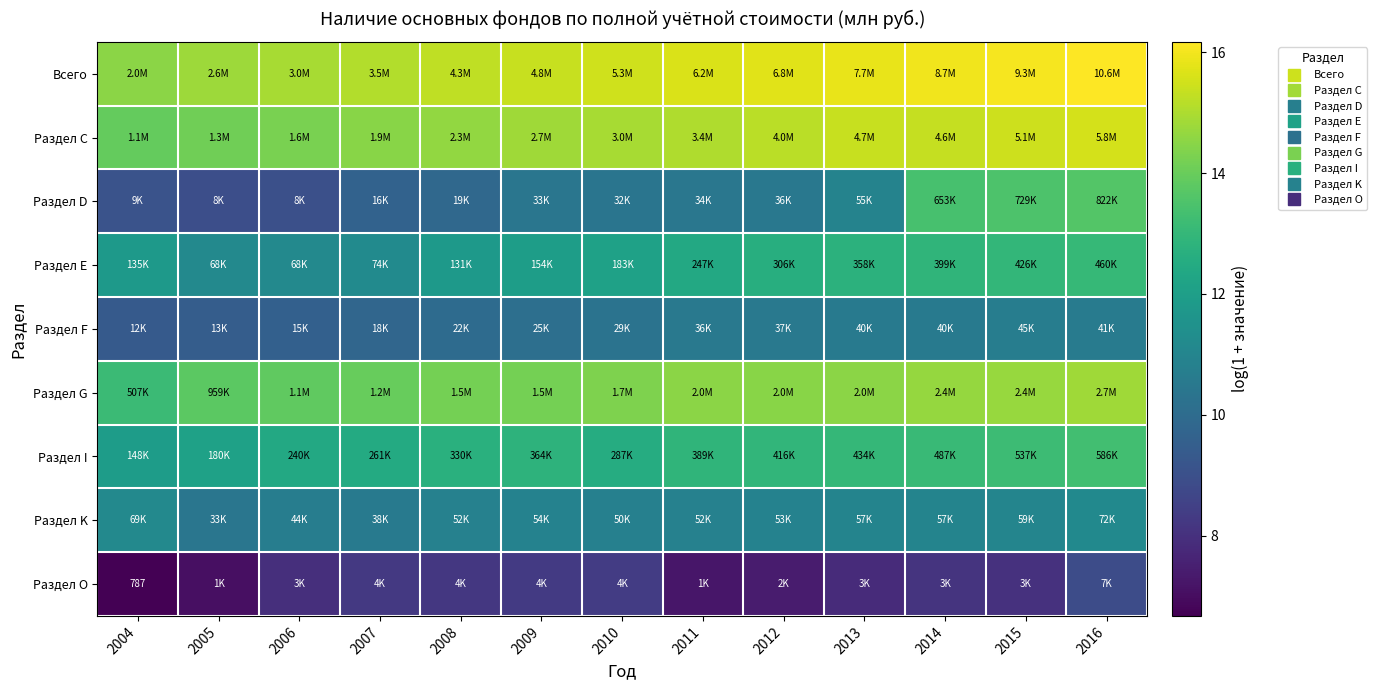

What is the difference between the maximum and minimum values in the Всего series?

1.7